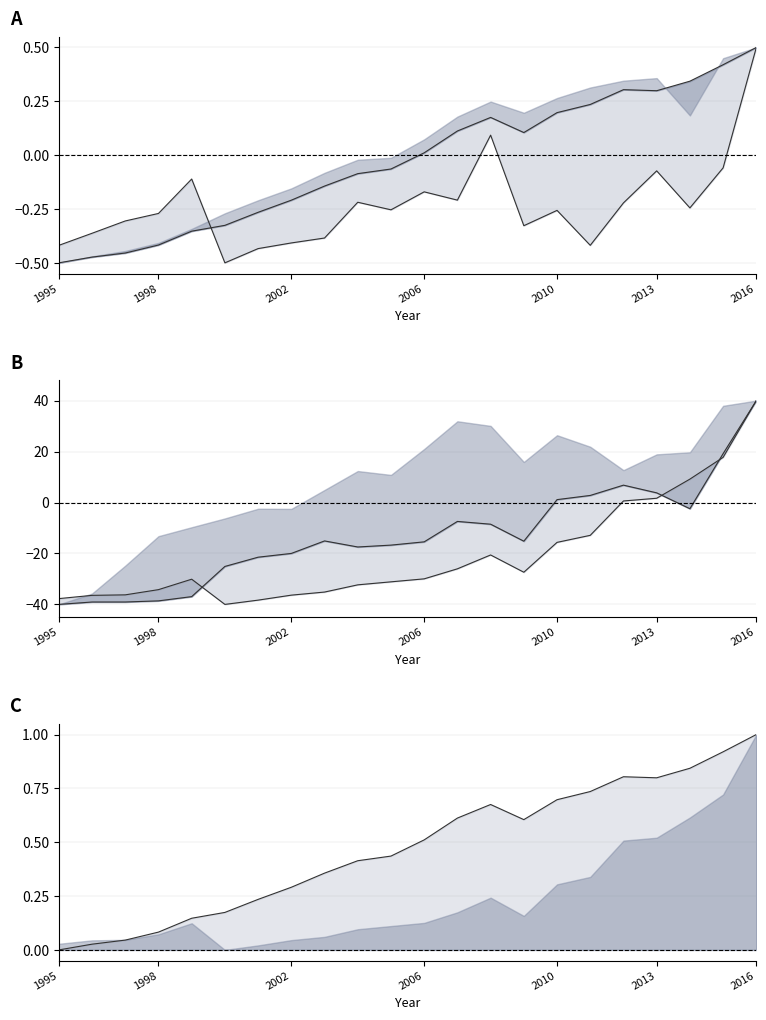

At which category is the sum across all series the highest?

2016